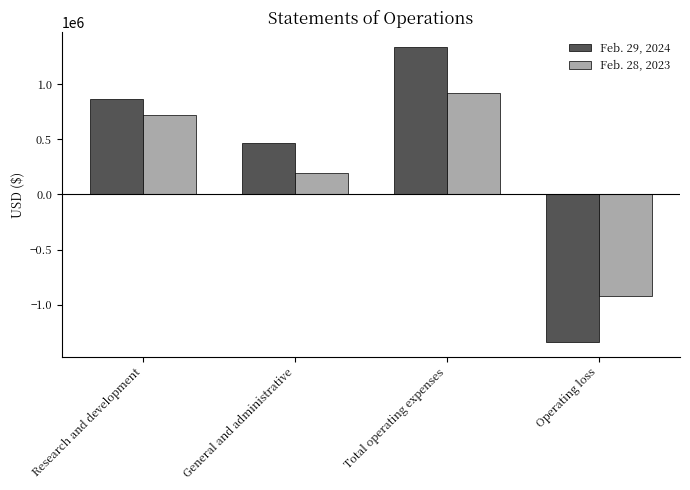

How many bars are there in each group?

2